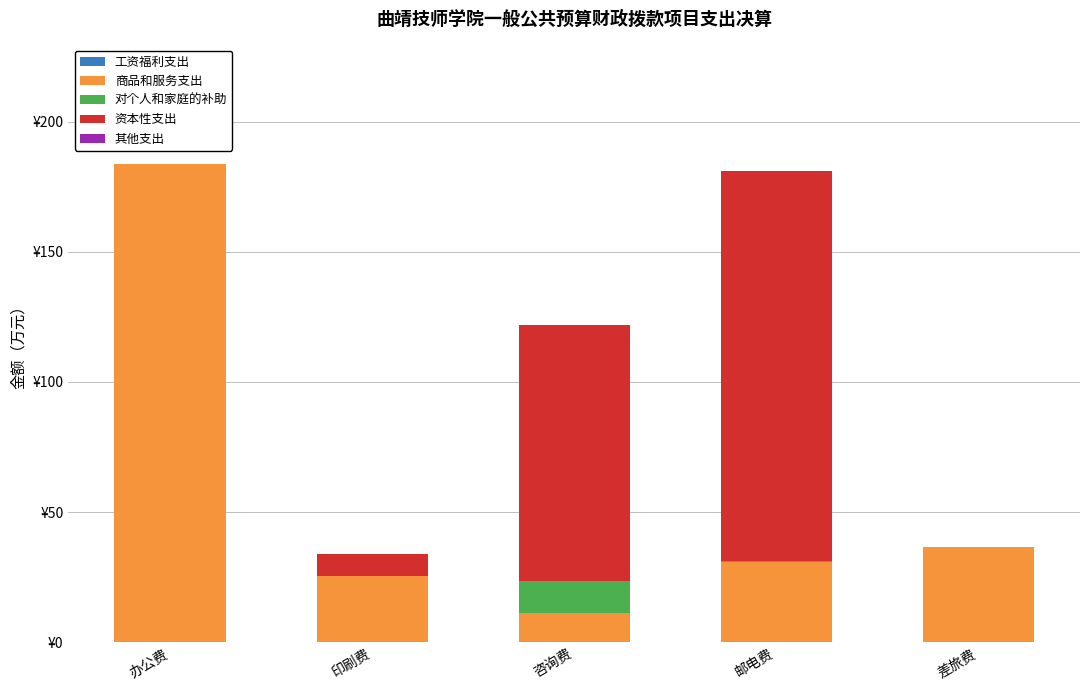

Are the bars grouped side by side (vs. stacked)?

No